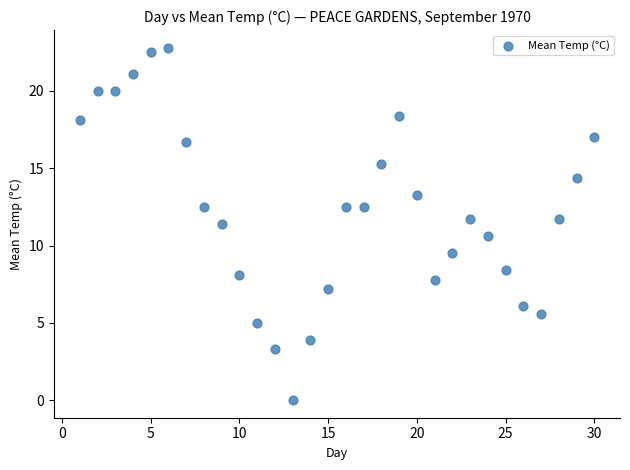

What is the range of Y values (max minus min)?

22.8